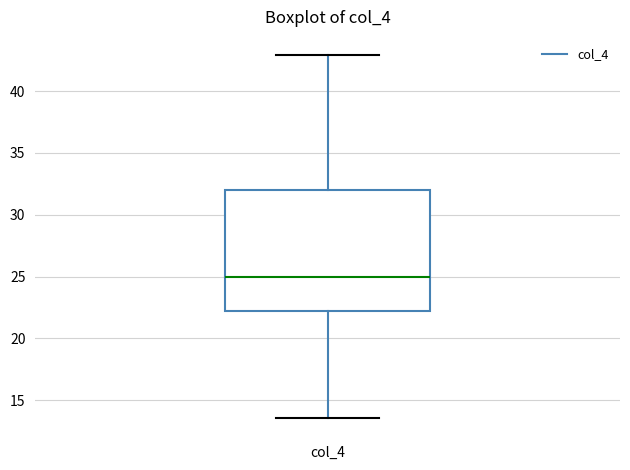

Where is the upper edge of the box for col_4 on the y-axis? The values are not printed on the chart, so give them approximately, as read against the axis.

32.0